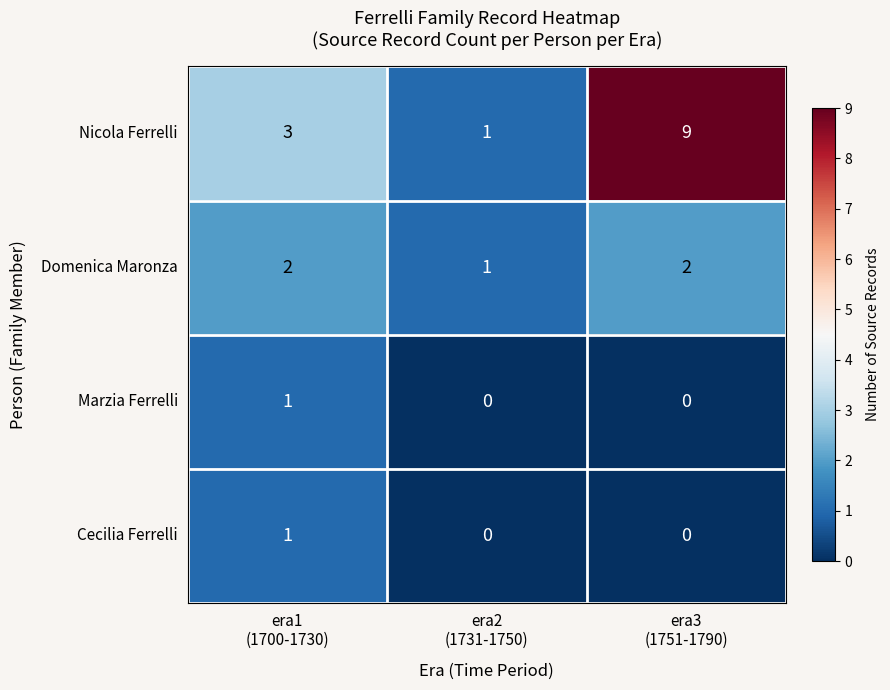

Reading right to left, transcribe all the data shown in this chart.

Nicola Ferrelli: 9	1	3
Domenica Maronza: 2	1	2
Marzia Ferrelli: 0	0	1
Cecilia Ferrelli: 0	0	1